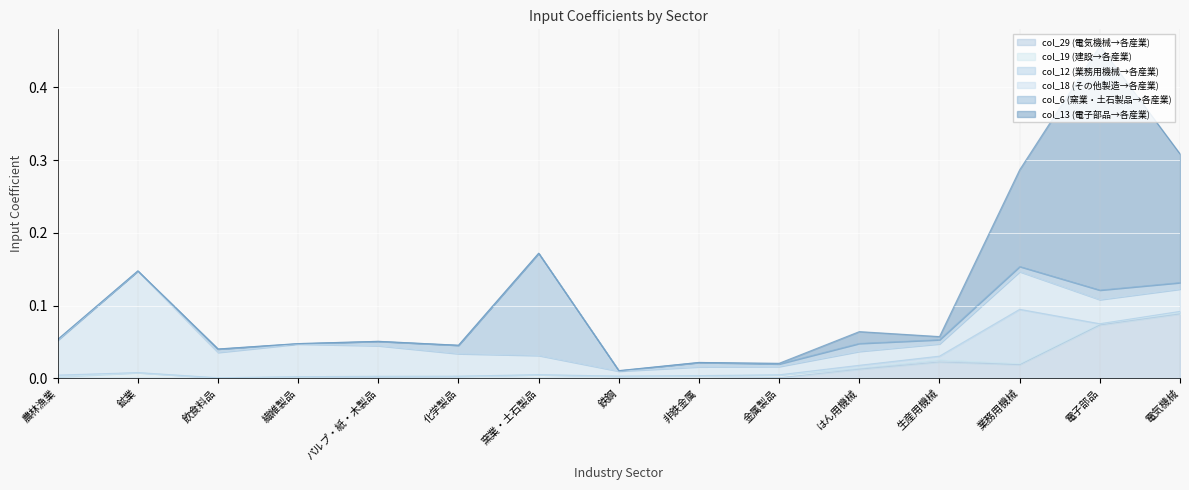

Which label corresponds to the largest value in the chart?

電子部品